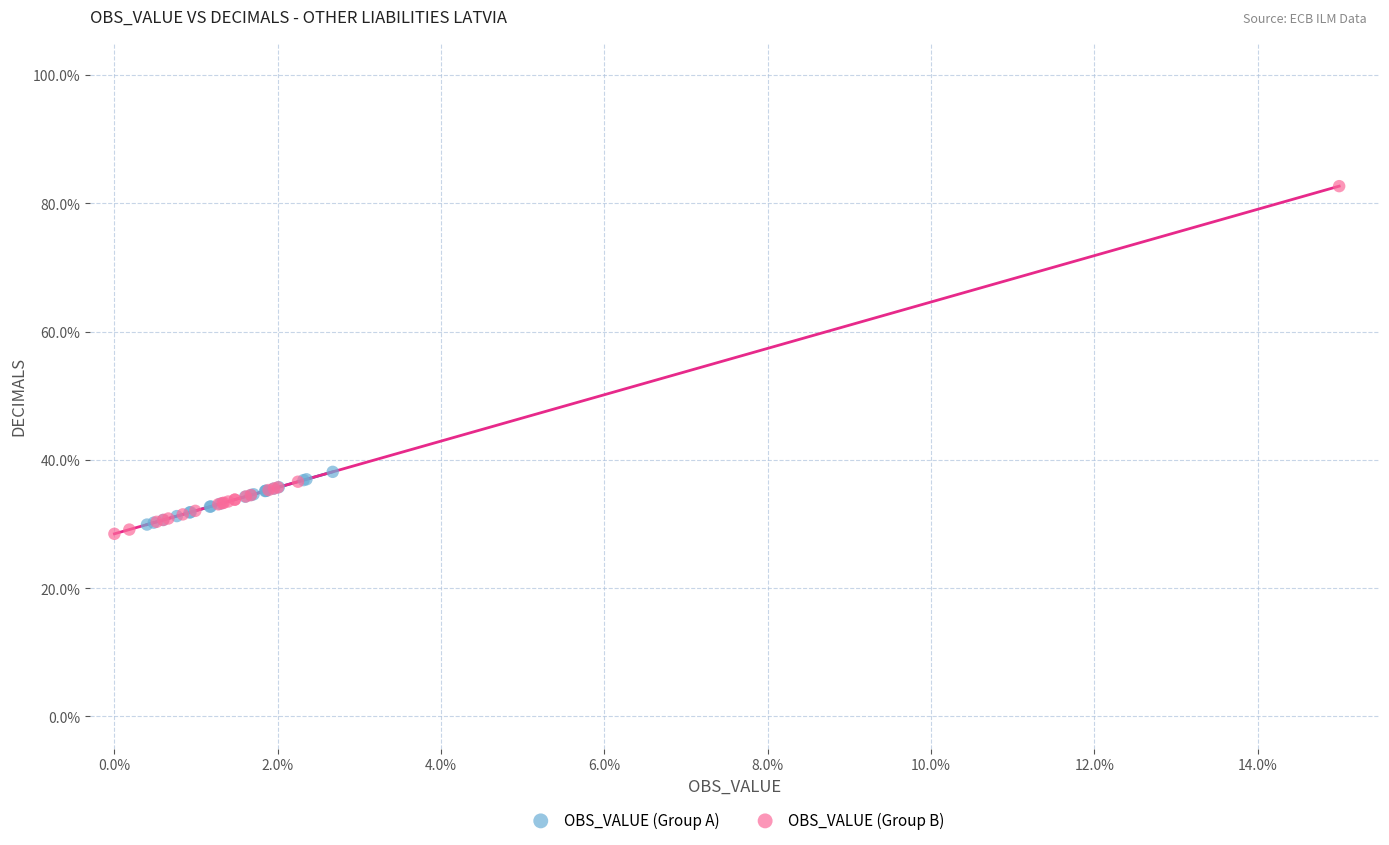

Which series reaches the minimum Y coordinate?

OBS_VALUE (Group B)